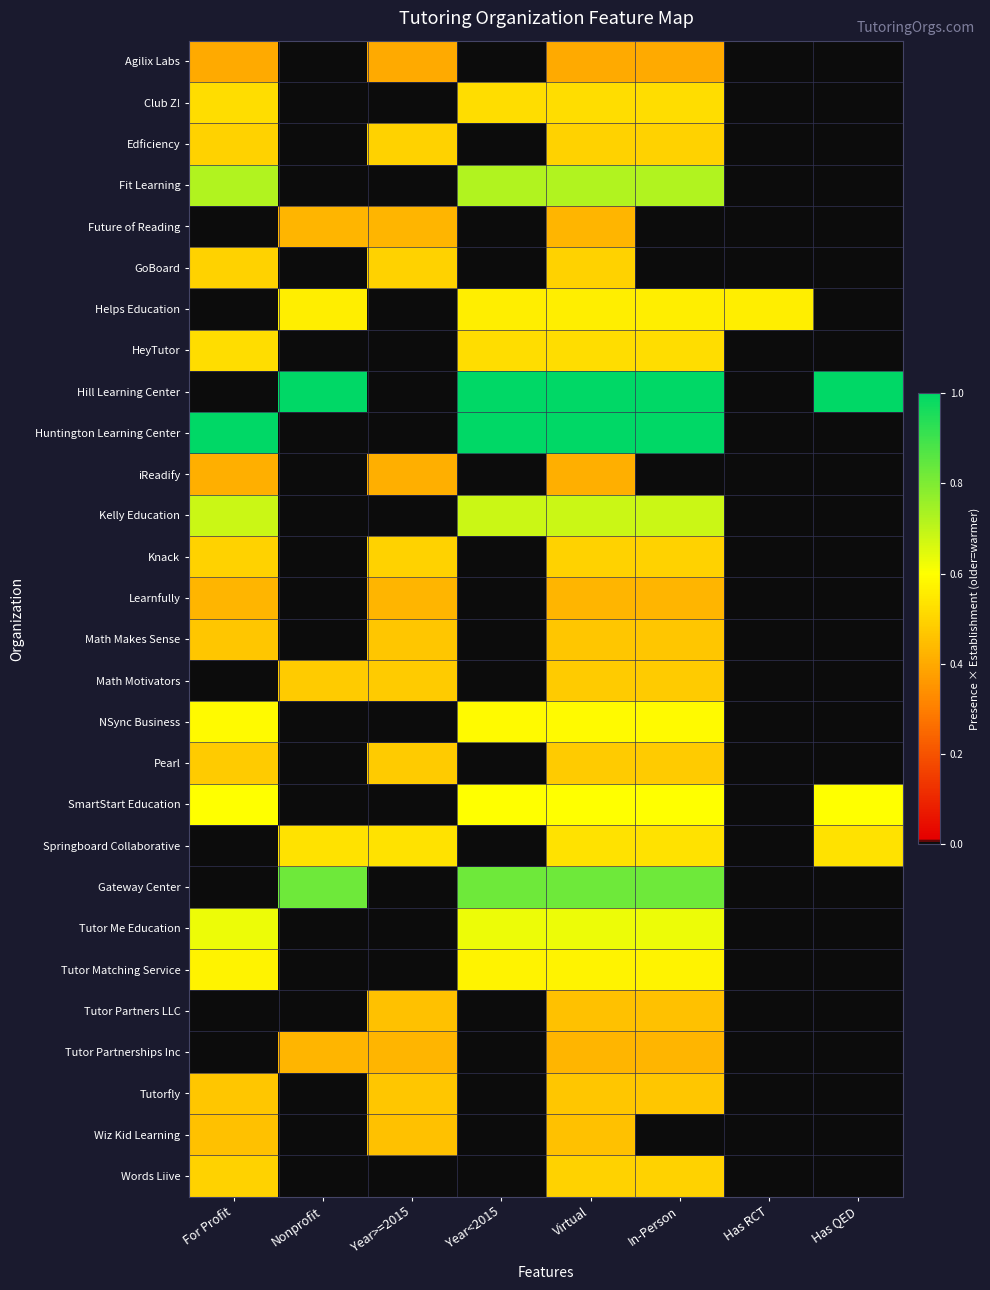

At how many categories does at least one series exceed 0?

8